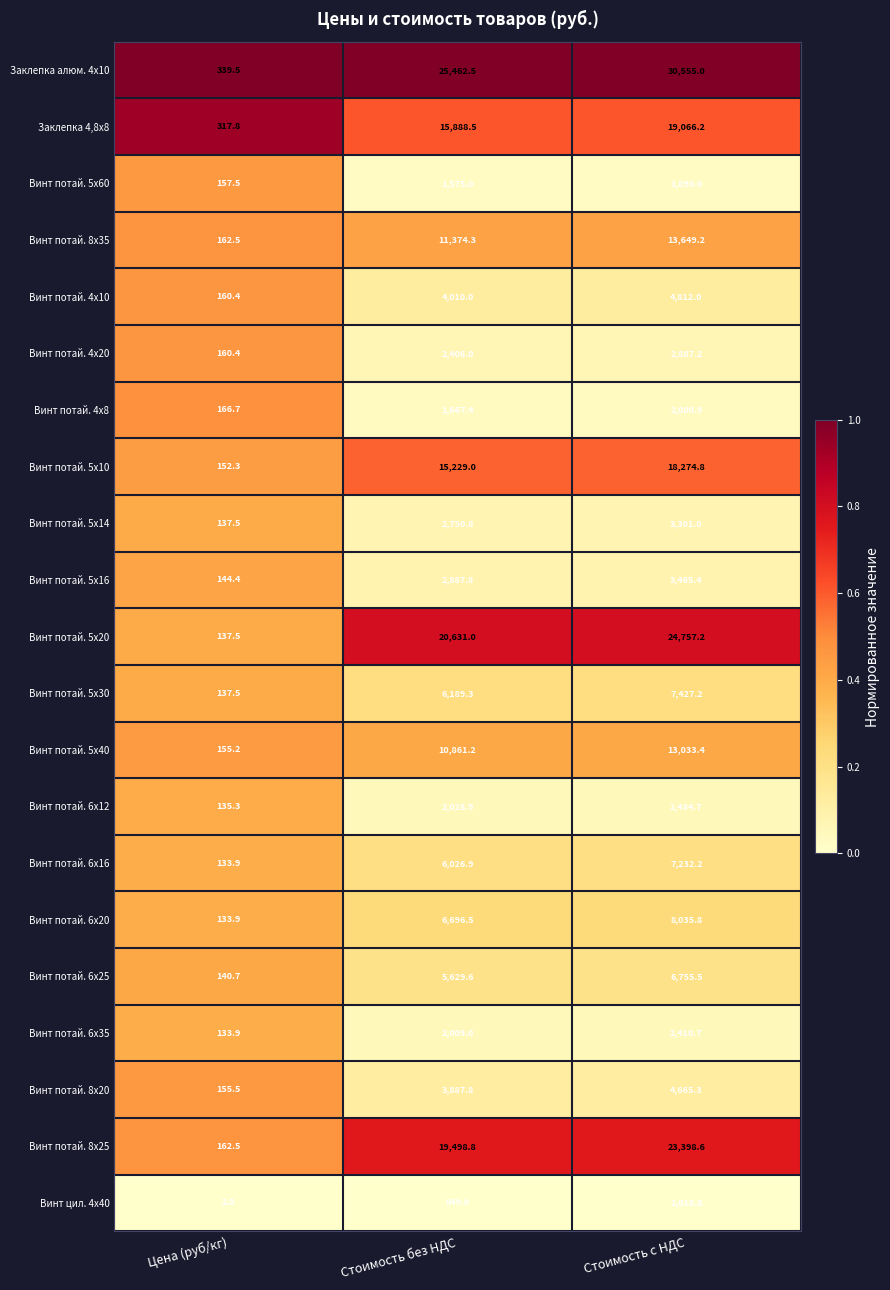

How many series are shown in this chart?

21